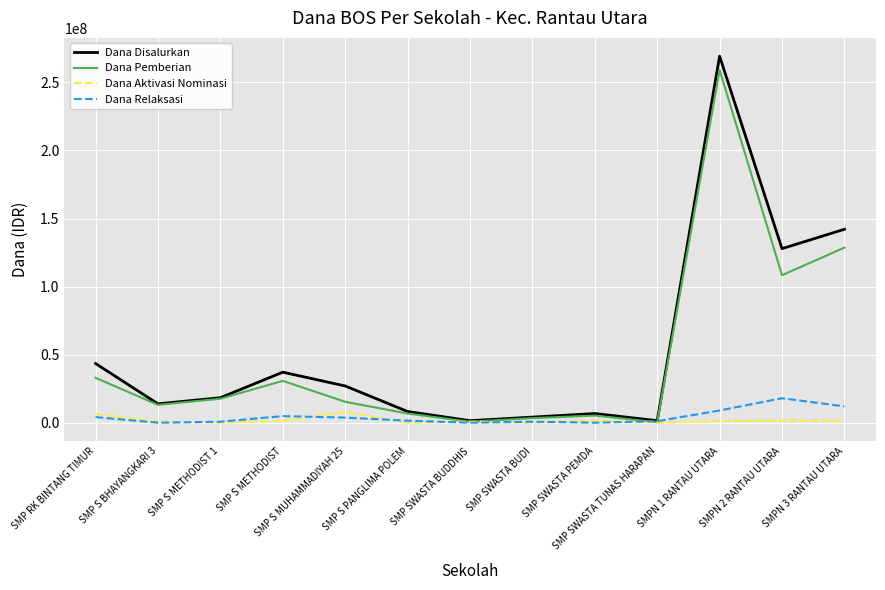

Is it true that Dana Pemberian equals 33000000 at SMP RK BINTANG TIMUR?

True